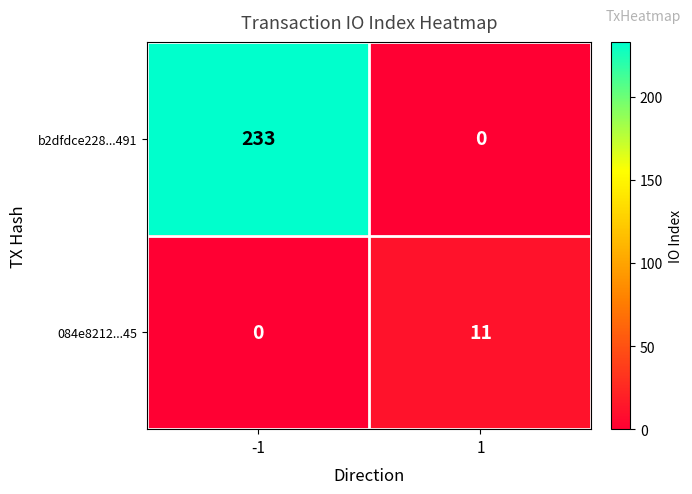

The value of 084e8212...45 at -1 is 0. True or false?

True